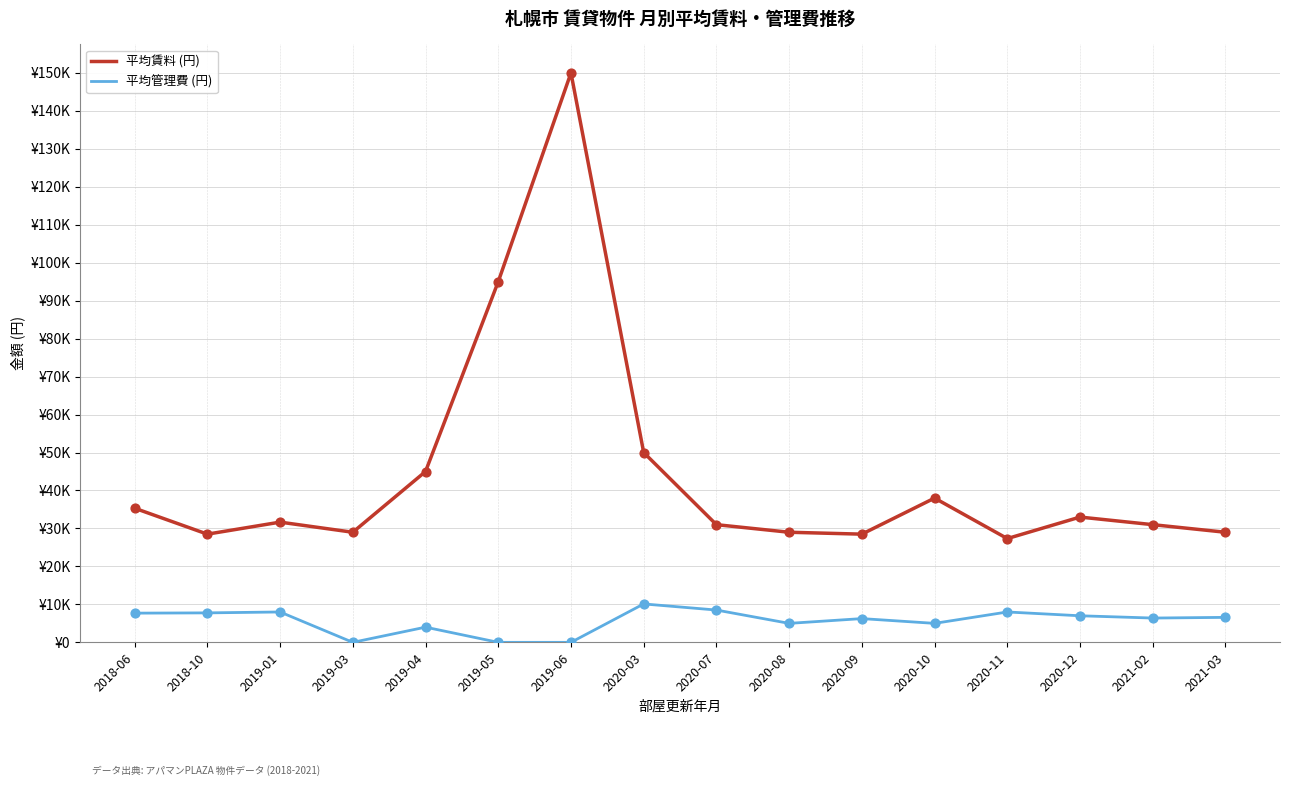

Is the value of 平均賃料 (円) at 2020-08 greater than the value of 平均管理費 (円) at 2020-03?

Yes